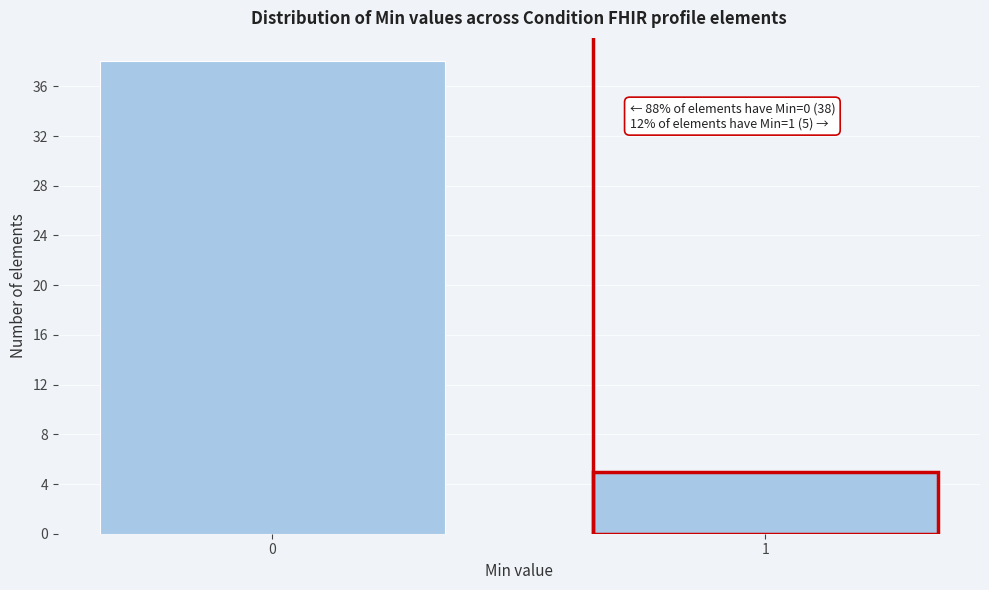

Reading right to left, list all the values displayed in this chart.

1=5	0=38